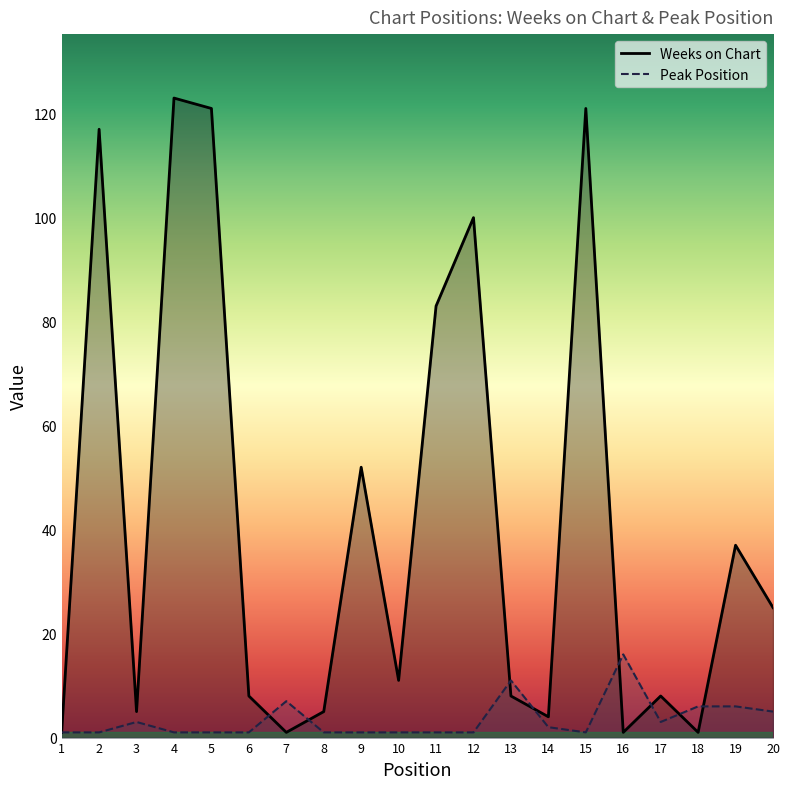

True or false: Weeks on Chart has a value of 123 at 4.

True